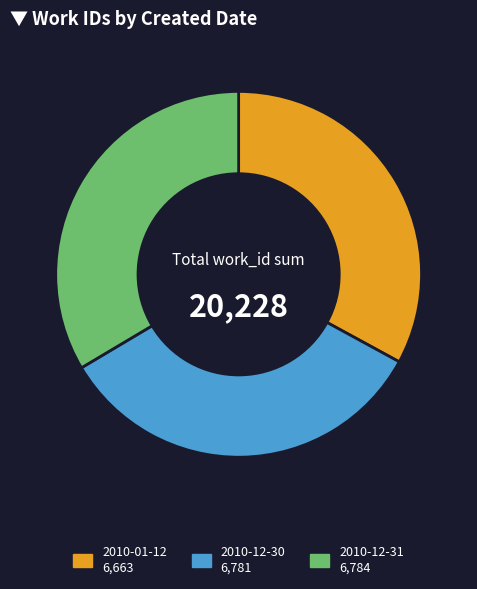

Which category has the smallest portion of the pie?

2010-01-12